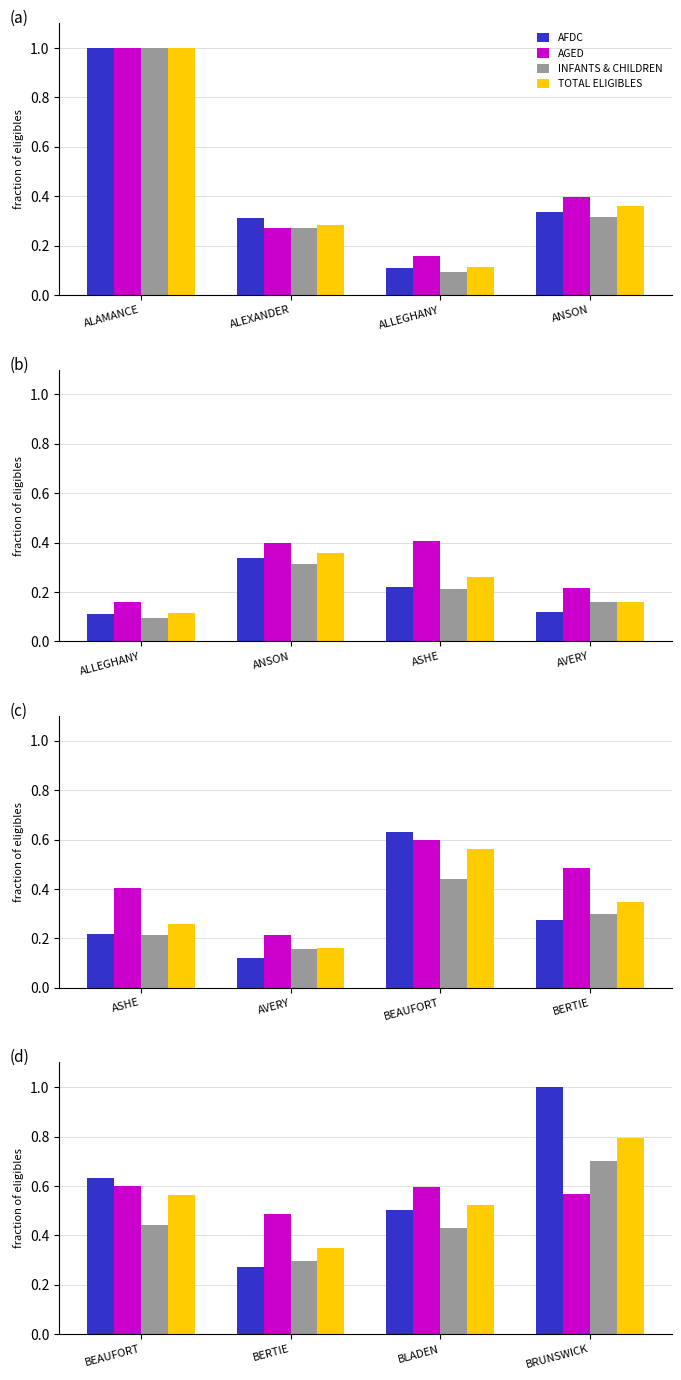

What is the value of the INFANTS & CHILDREN bar at the 1st from the left?

0.4